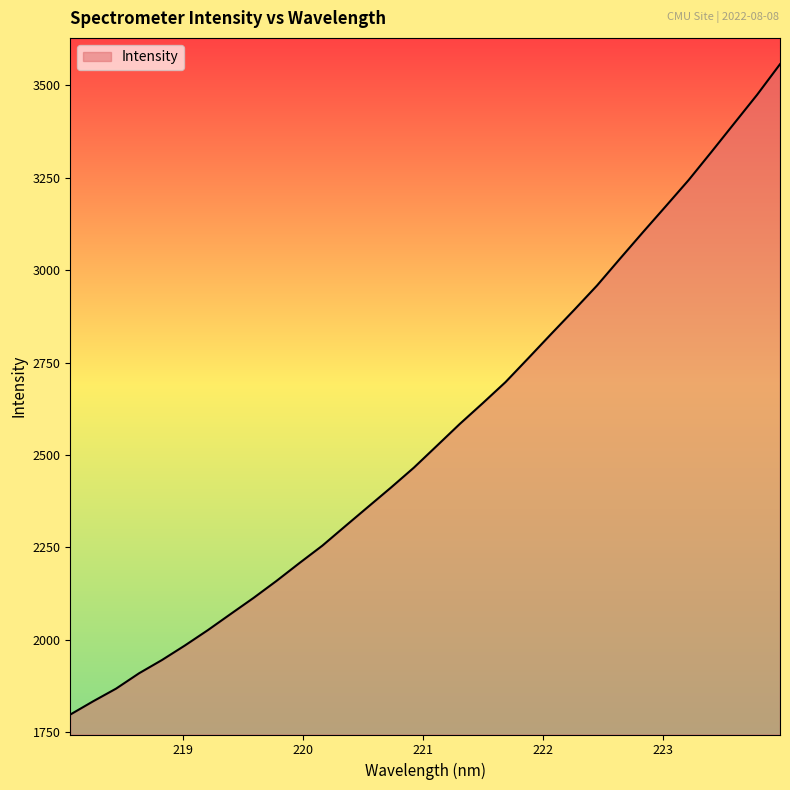

What is the maximum value shown in the chart?

3556.9